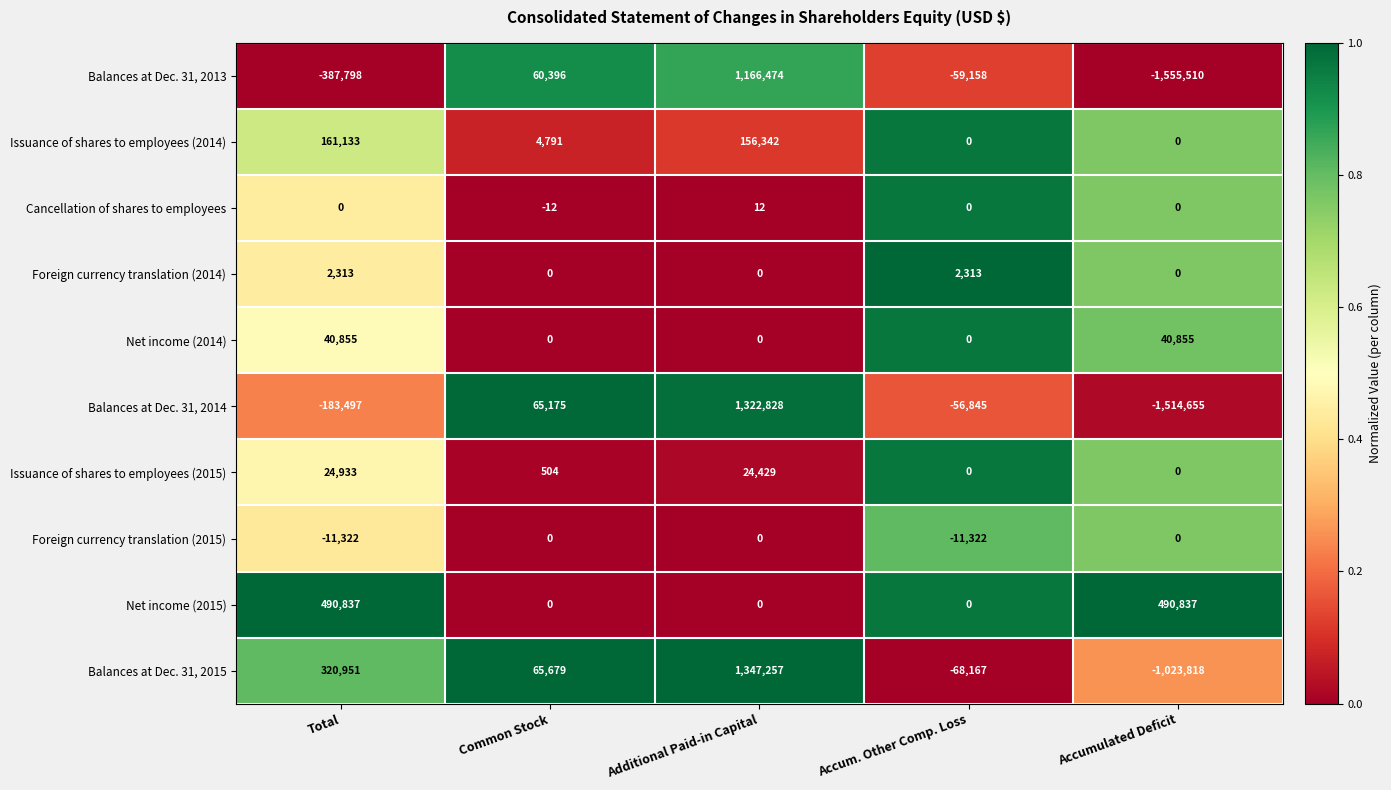

Which category has the highest value across all series?

Additional Paid-in Capital